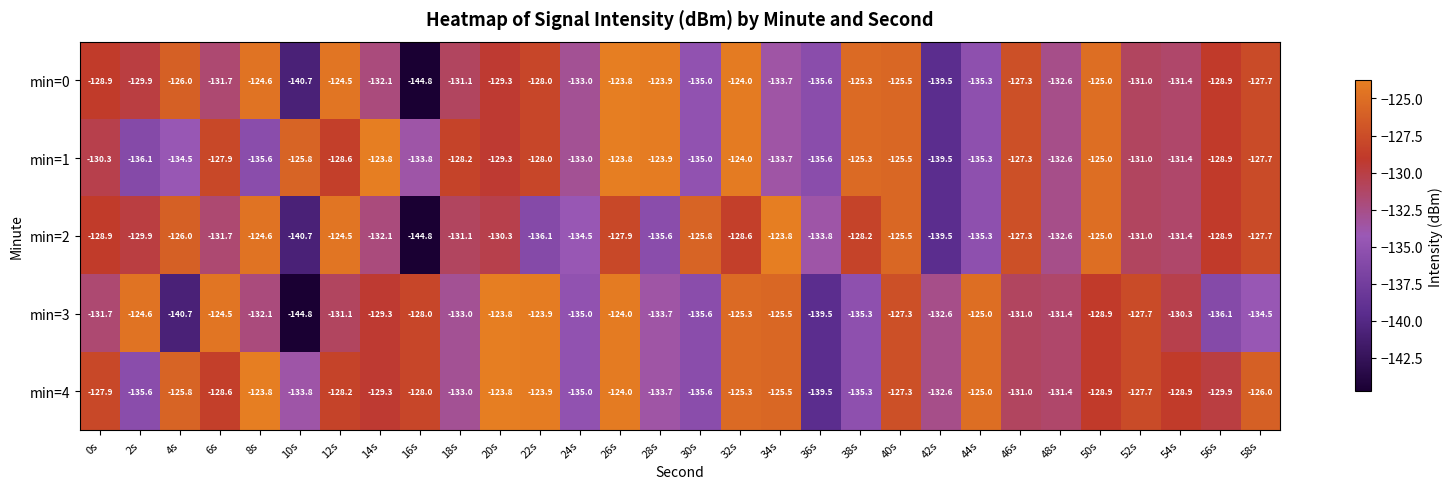

What is the spread (max minus min) of values at 42s?

6.9